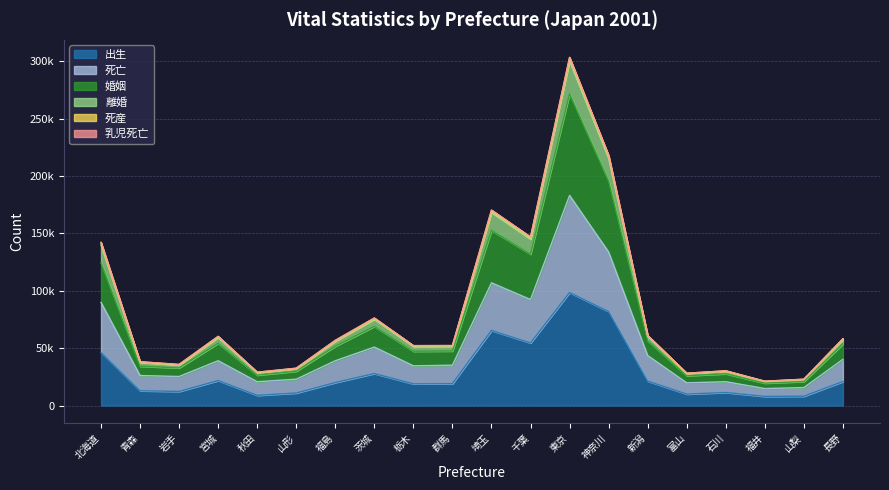

List the labels in order of 出生 value, smallest first.

福井, 山梨, 秋田, 富山, 山形, 石川, 岩手, 青森, 栃木, 群馬, 福島, 長野, 新潟, 宮城, 茨城, 北海道, 千葉, 埼玉, 神奈川, 東京